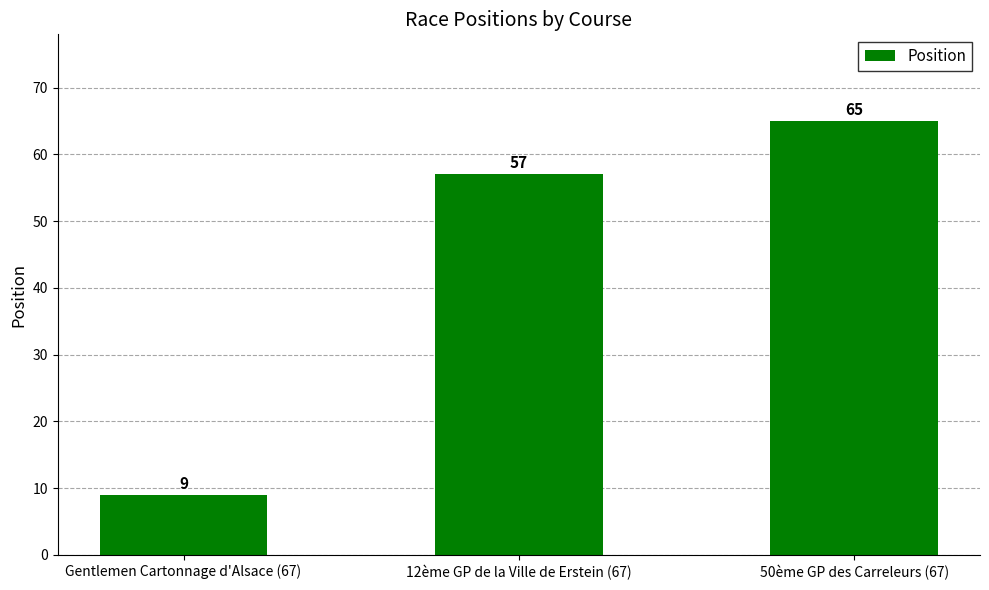

Which category has the lowest value across all series?

Gentlemen Cartonnage d'Alsace (67)